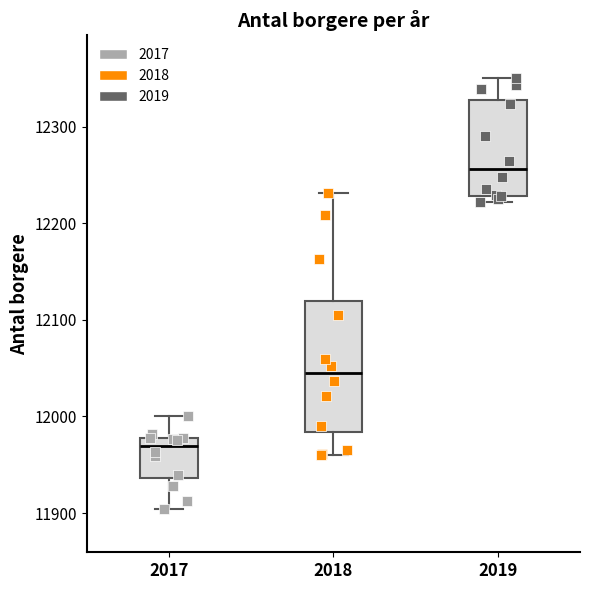

Where does the median line of the box at x = 2018 sit on the y-axis? The values are not printed on the chart, so give them approximately, as read against the axis.

12040